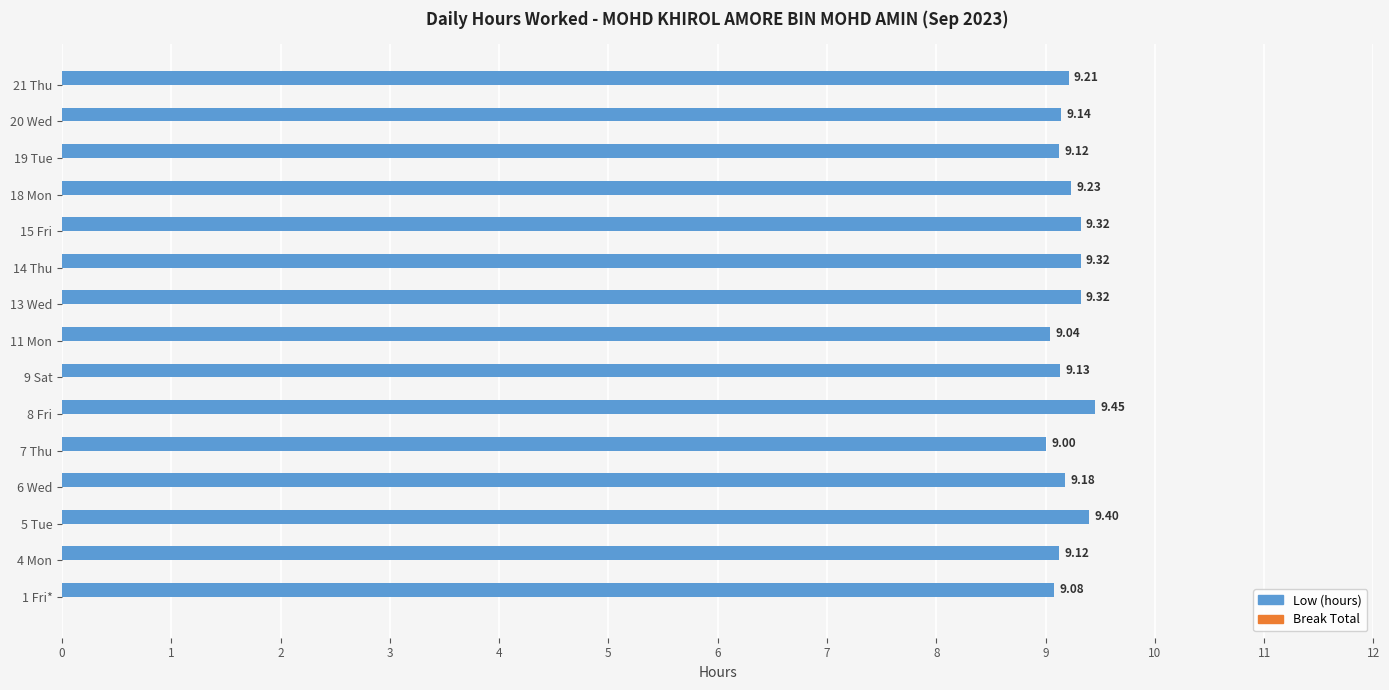

What is the sum of all values?

138.1